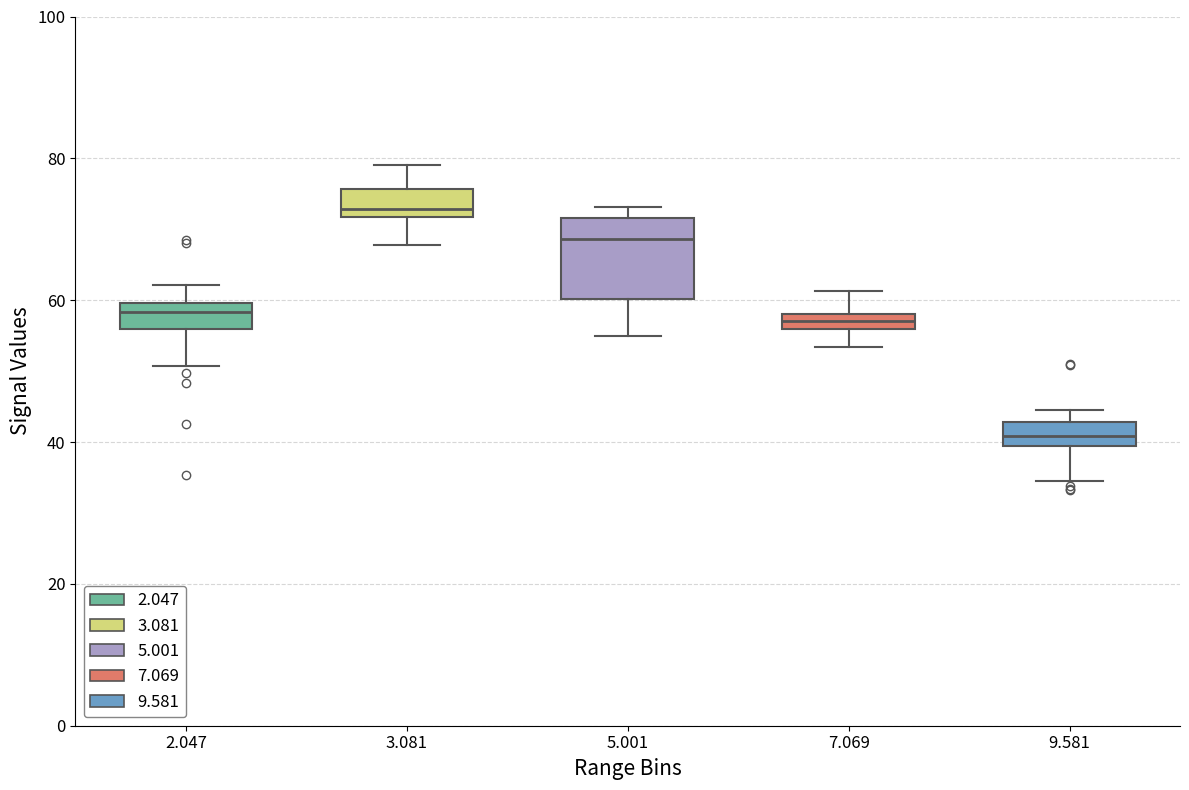

Which box is the tallest, from its lower edge to its upper edge?

5.001